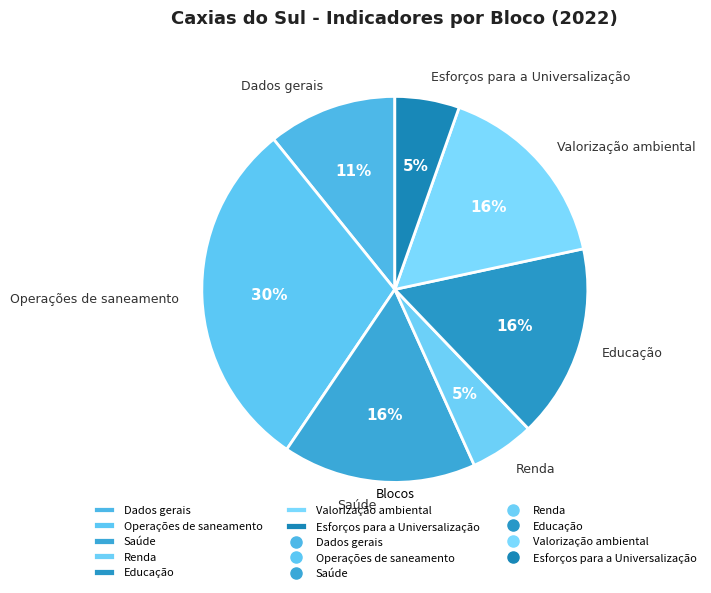

How many slices are in this pie chart?

7